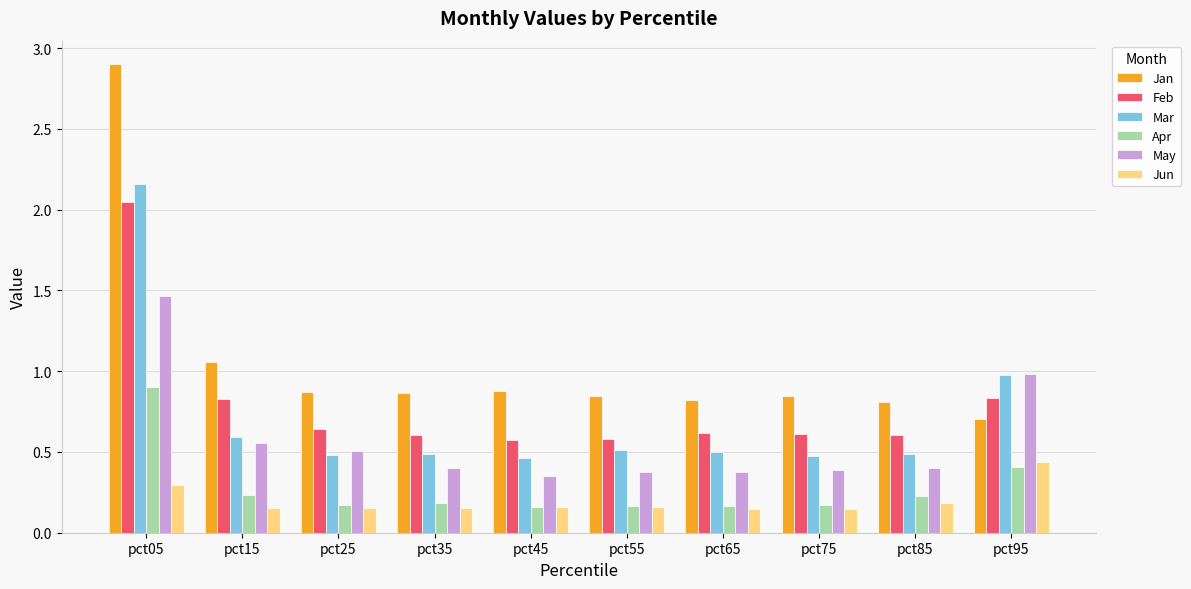

What are all the series names shown in the legend?

Jan, Feb, Mar, Apr, May, Jun